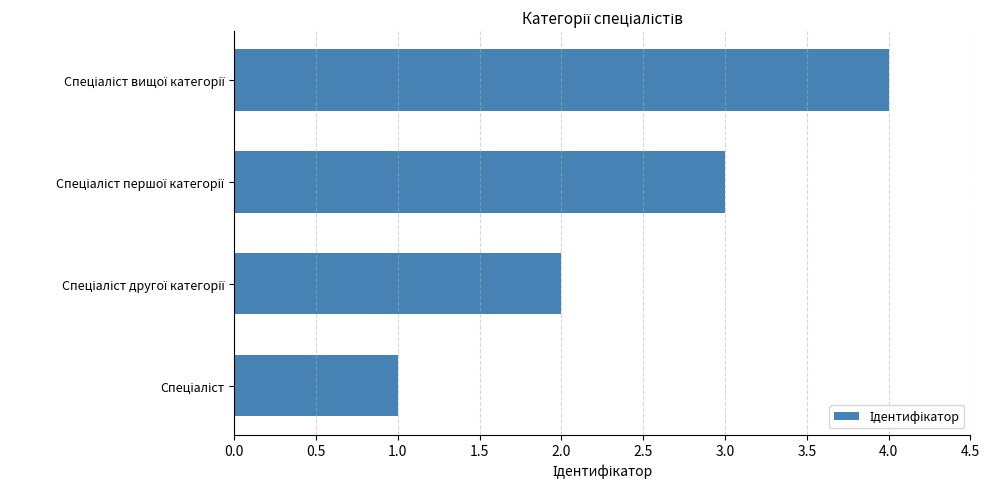

What is the sum of all values?

10